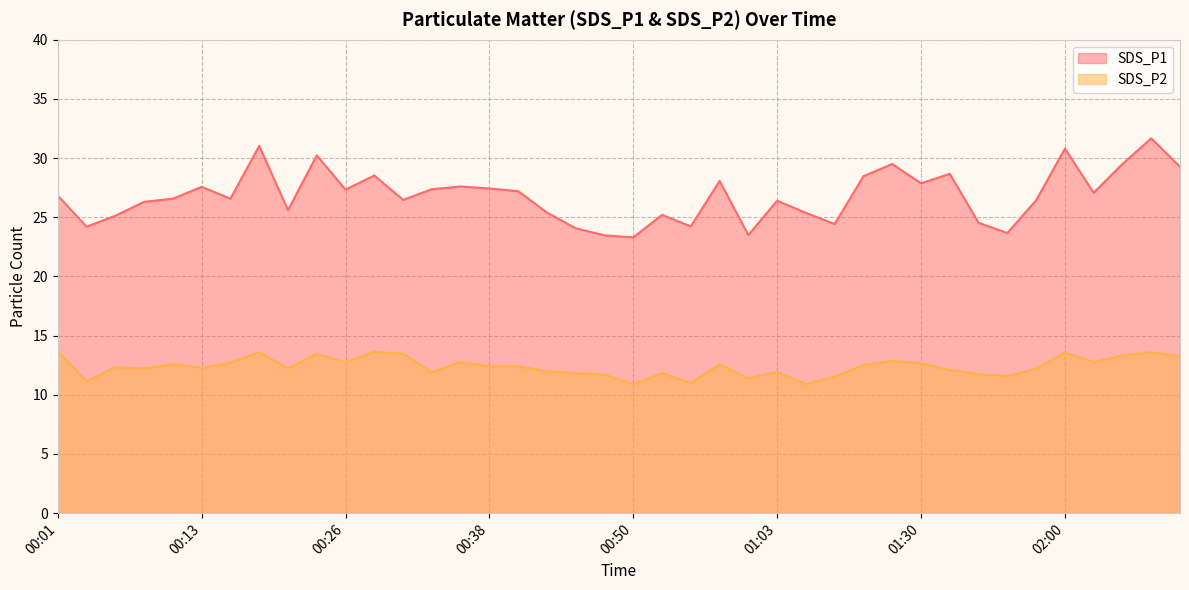

Is the value of SDS_P2 at 00:01 greater than the value of SDS_P1 at 00:01?

No